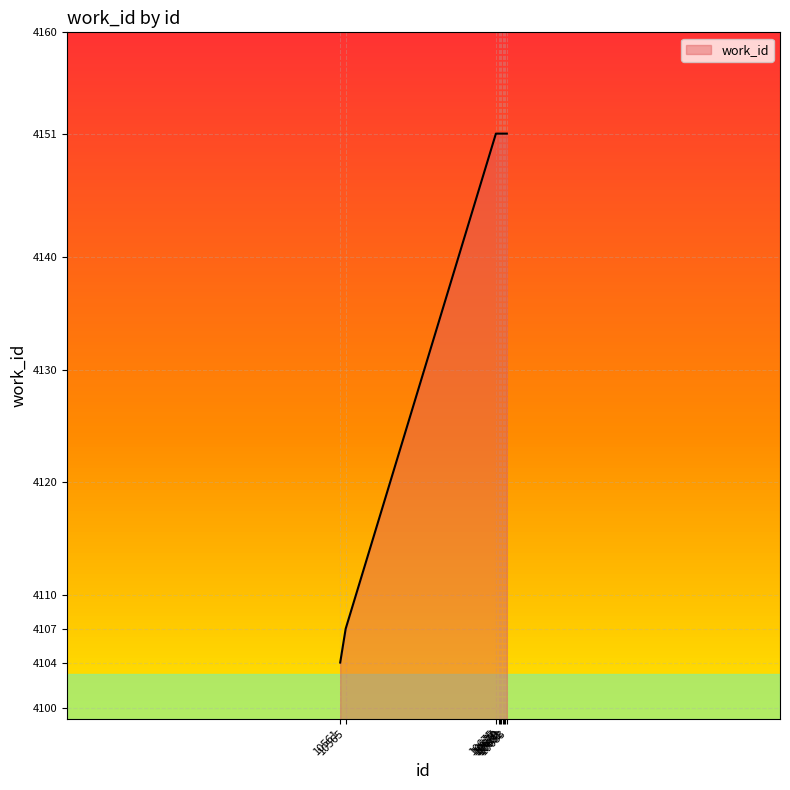

Reading left to right, what are all the values shown in this chart?

4104	4107	4151	4151	4151	4151	4151	4151	4151	4151